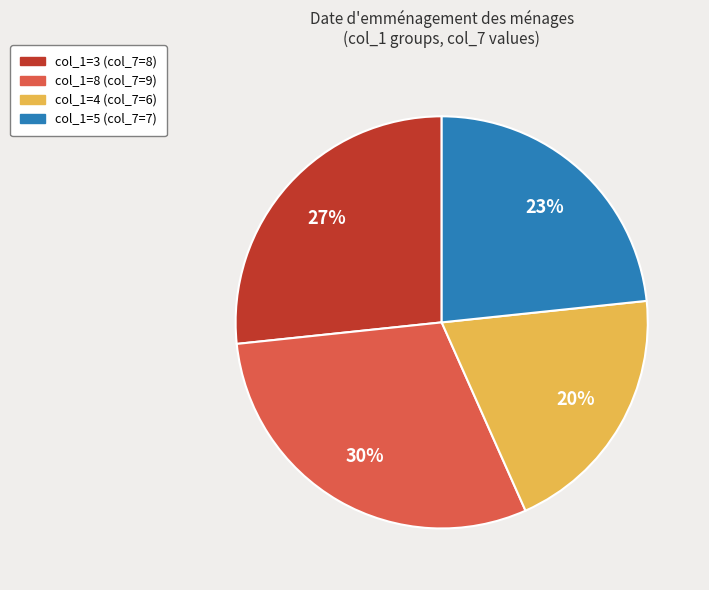

To the nearest percent, what is the average slice percentage?

25%